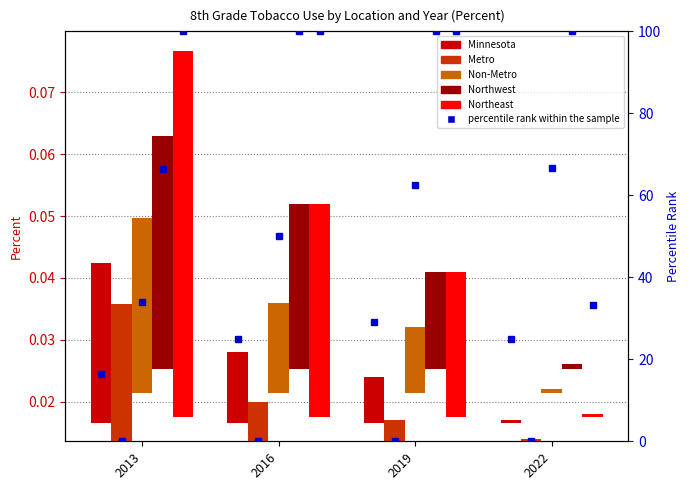

How many categories are shown in the chart?

4